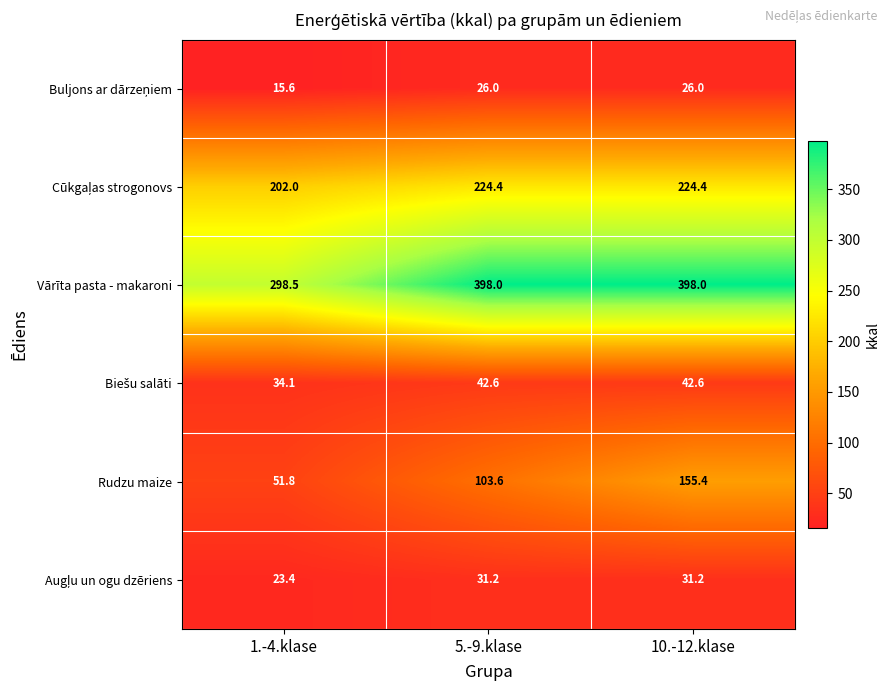

True or false: Rudzu maize has a value of 51.8 at 1.-4.klase.

True